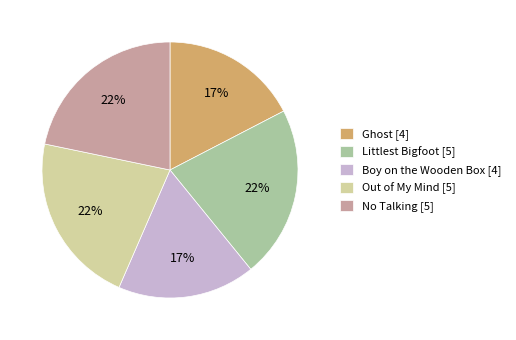

Does No Talking account for over 50% of the chart?

No